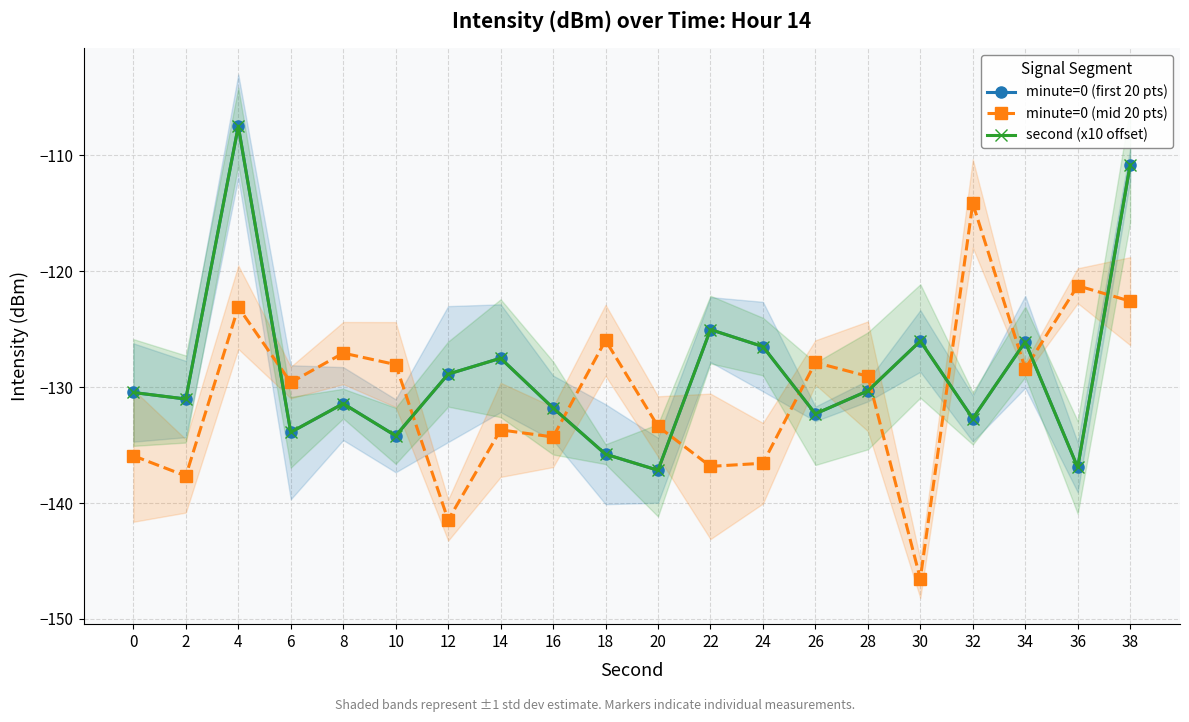

What are all the series names shown in the legend?

minute=0 (first 20 pts), minute=0 (mid 20 pts), second (x10 offset)